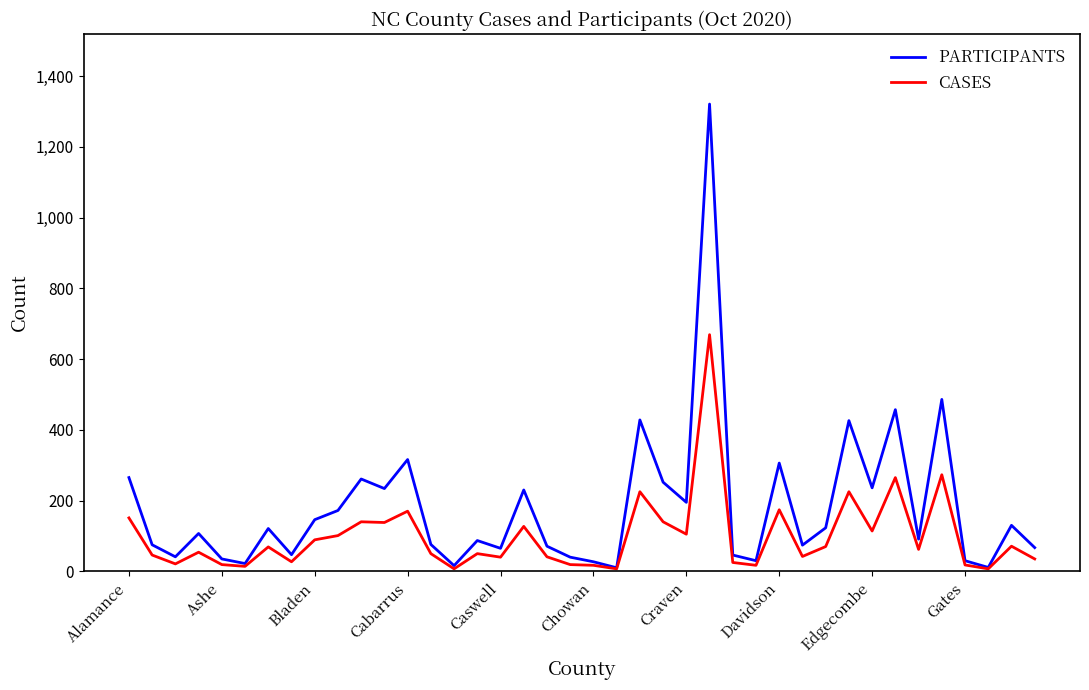

What is the maximum value shown in the chart?

1321